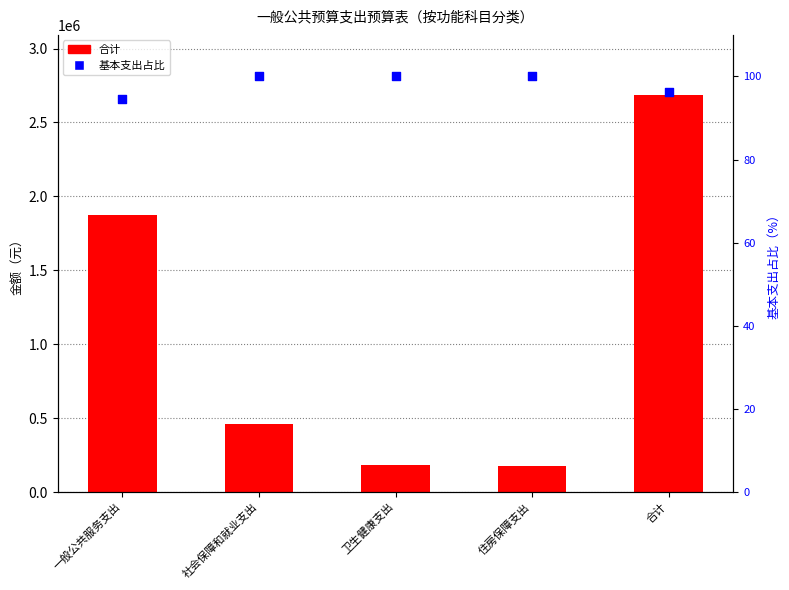

Is the value of 基本支出占比 at 一般公共服务支出 greater than the value of 合计 at 住房保障支出?

No